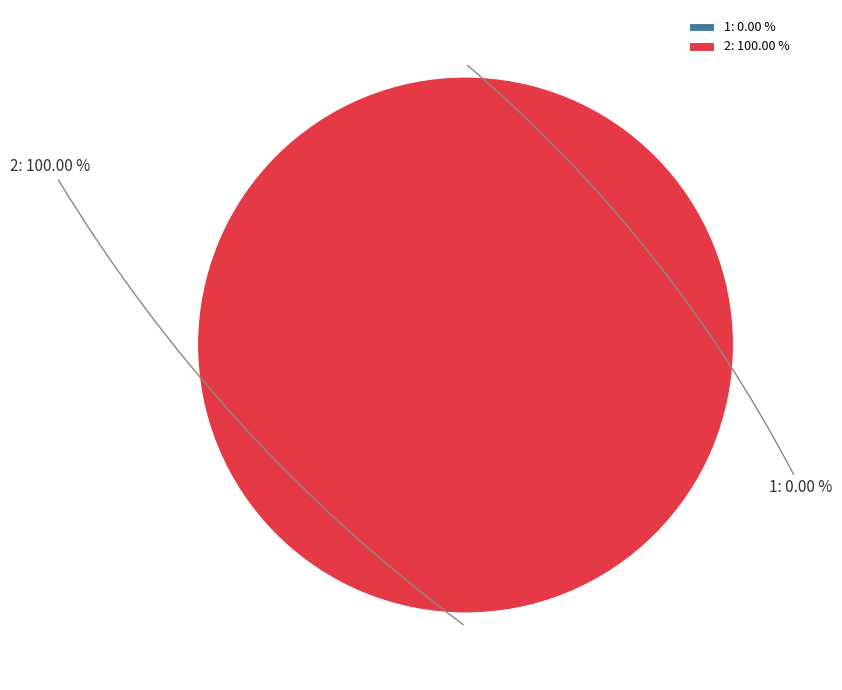

To the nearest percent, what is the difference between the largest and smallest slice percentages?

100%